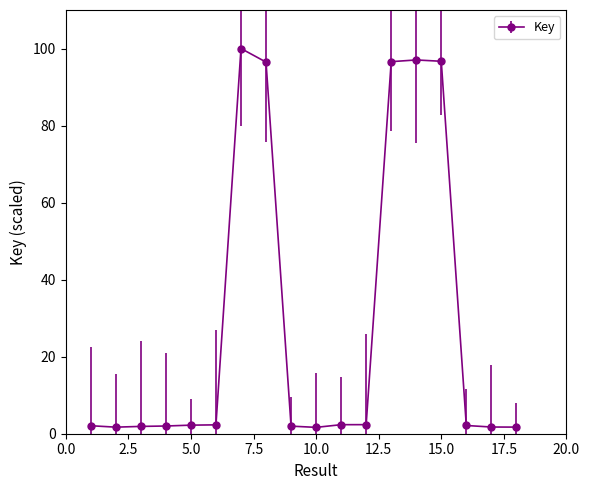

How many distinct data groups are displayed?

1